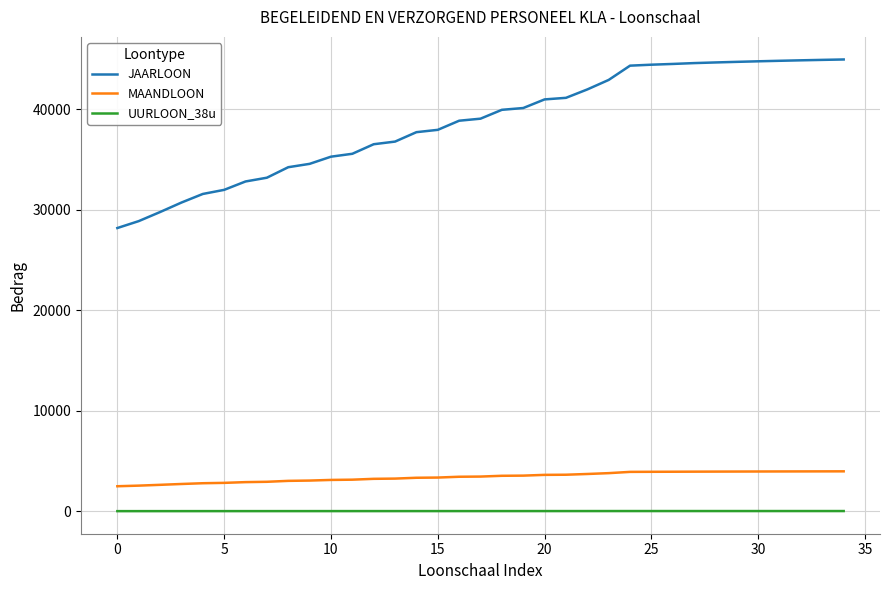

True or false: UURLOON_38u and JAARLOON intersect in this chart.

False